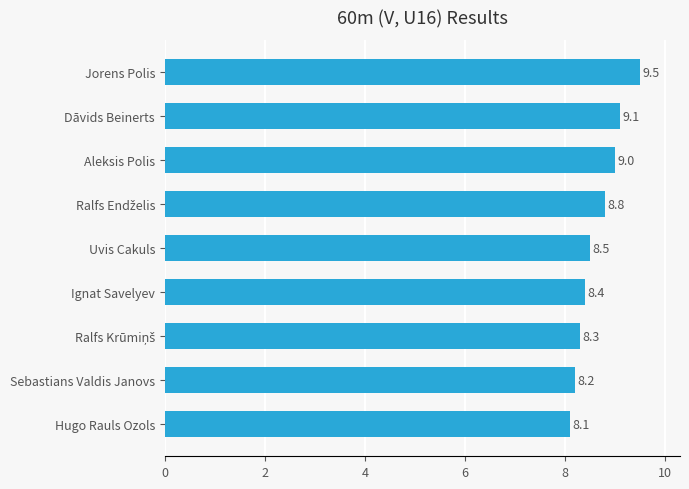

Between Ignat Savelyev and Aleksis Polis, which is larger?

Aleksis Polis